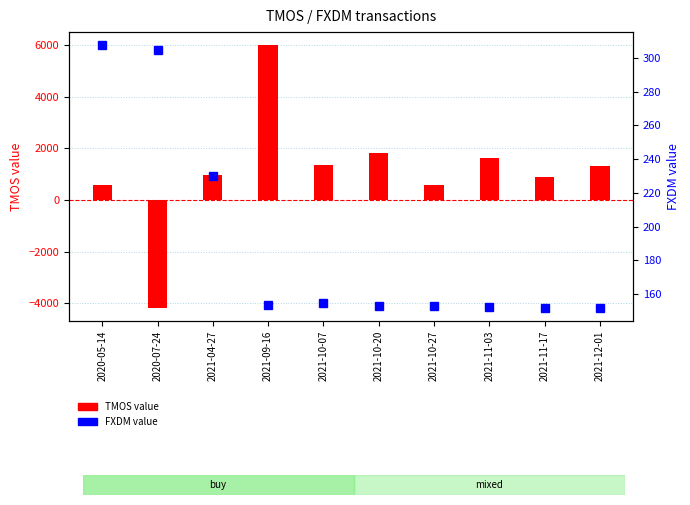

Does the chart contain any negative values?

Yes